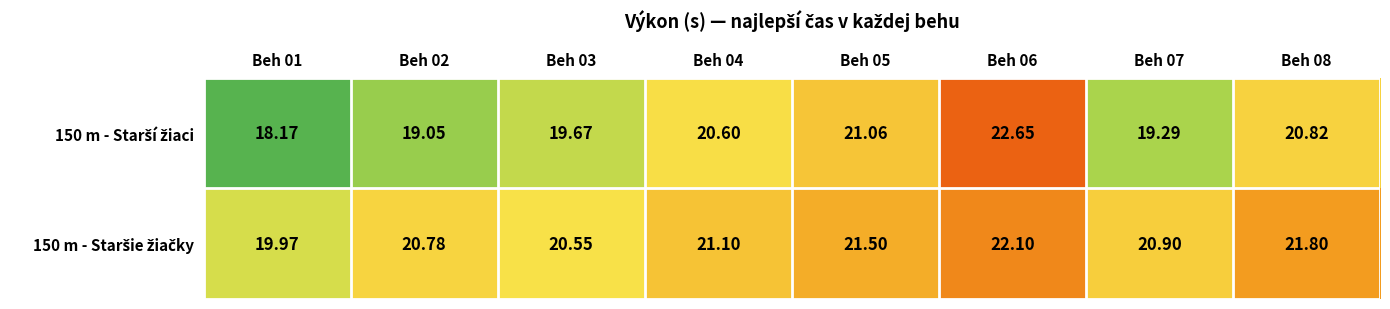

How many distinct data groups are displayed?

2